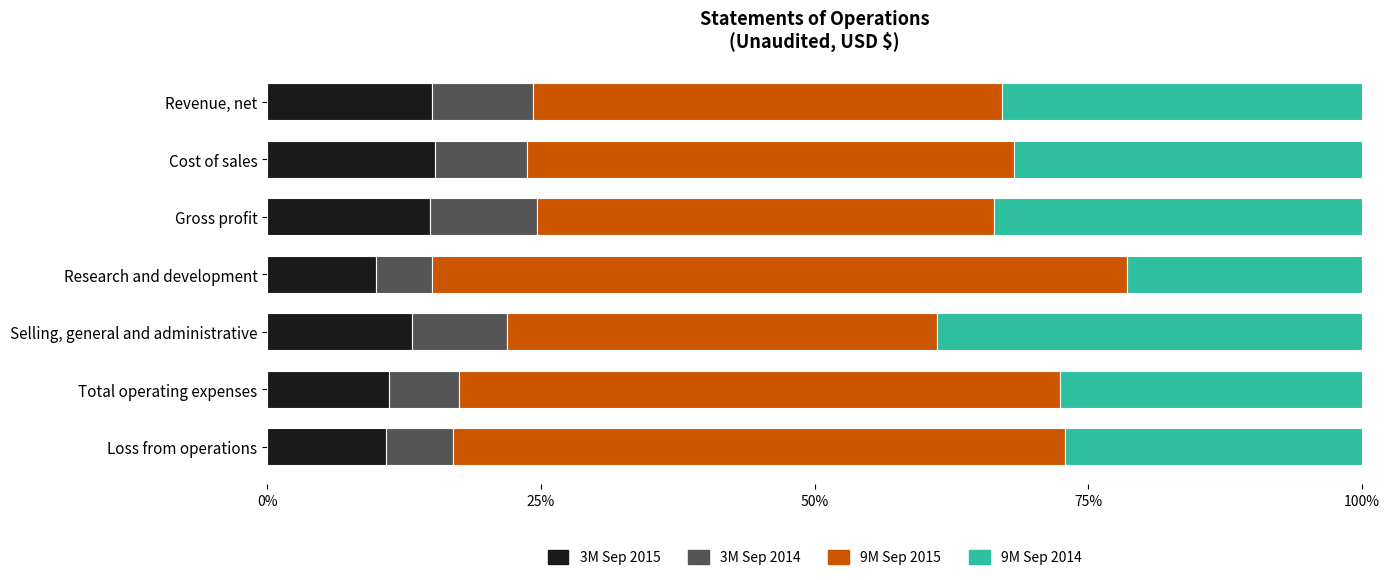

The value of 3M Sep 2015 at Revenue, net is 15.1. True or false?

True